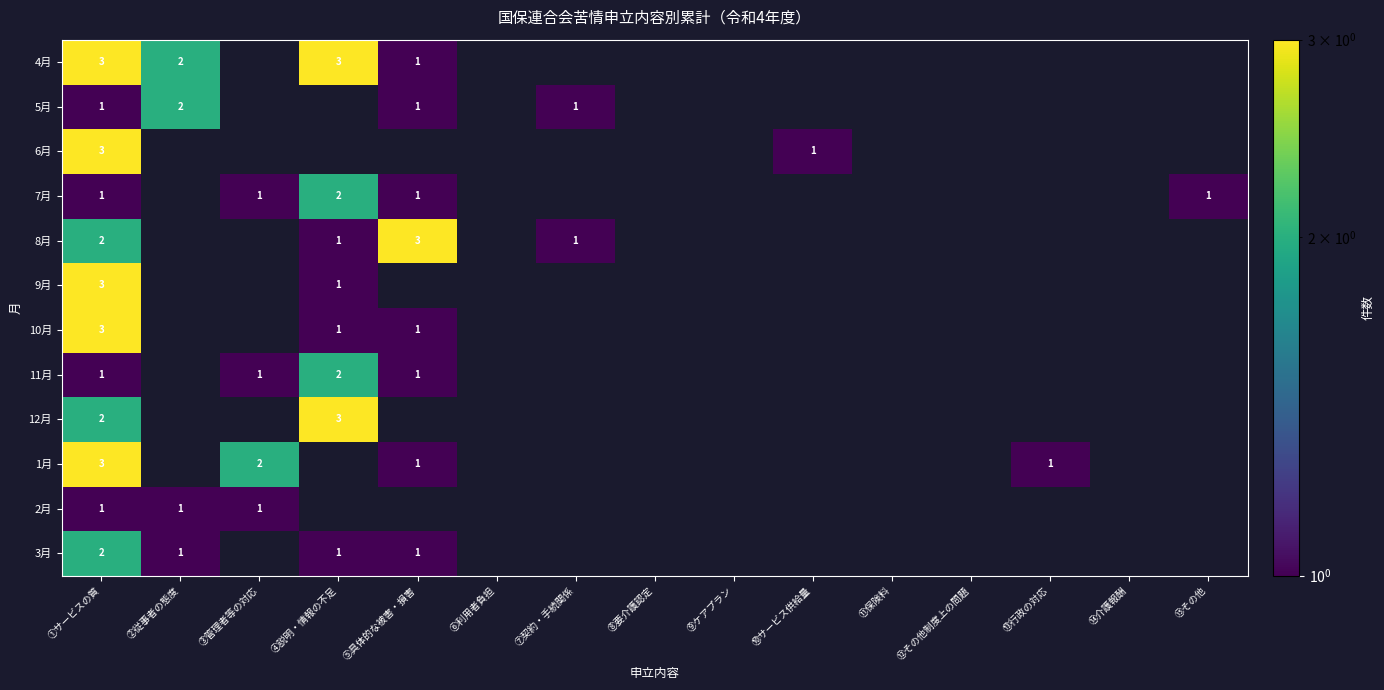

Which label corresponds to the largest value in the chart?

①サービスの質